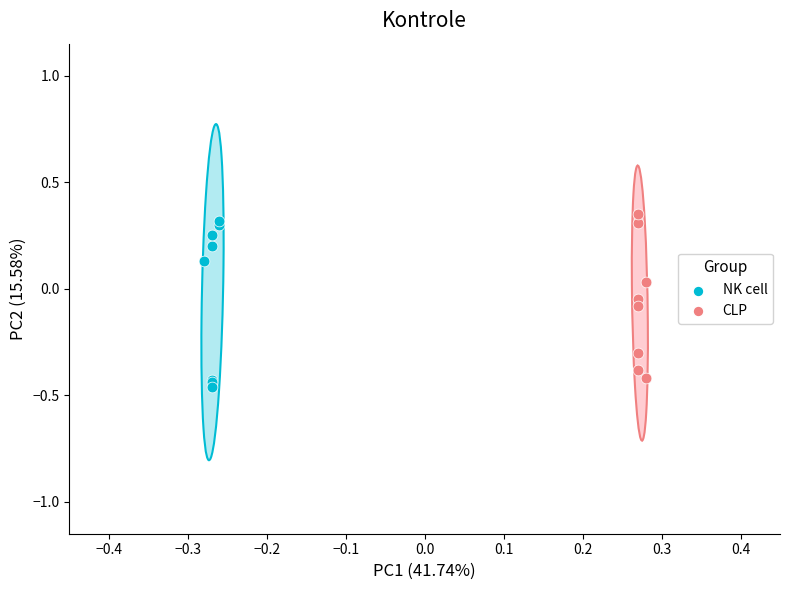

Which series reaches the maximum Y coordinate?

CLP